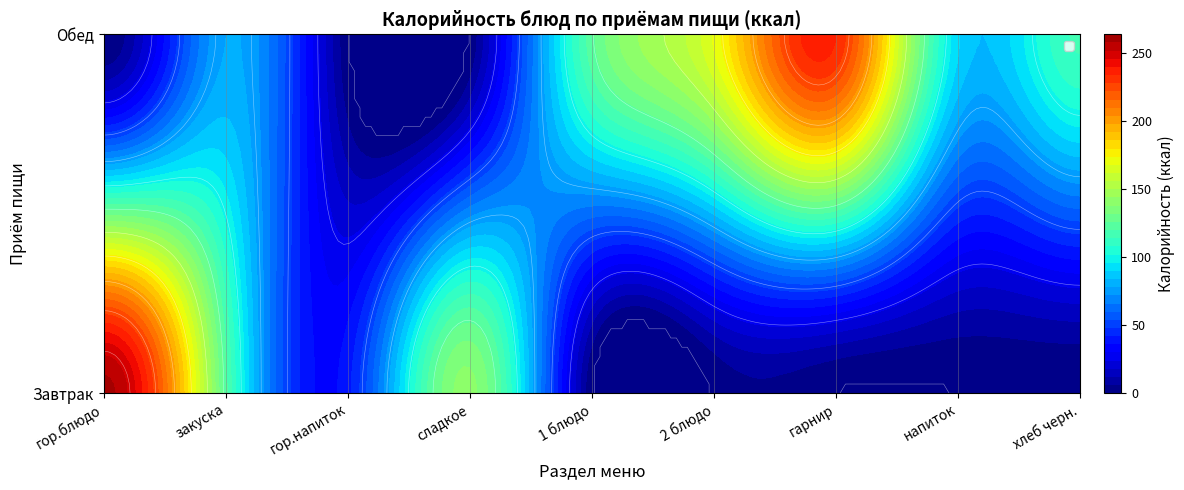

Reading left to right, what are all the values shown in this chart?

гор.блюдо: 260	0
закуска: 122	78
гор.напиток: 40	0
сладкое: 140	0
1 блюдо: 0	124
2 блюдо: 0	169
гарнир: 0	234
напиток: 0	91
хлеб черн.: 0	115